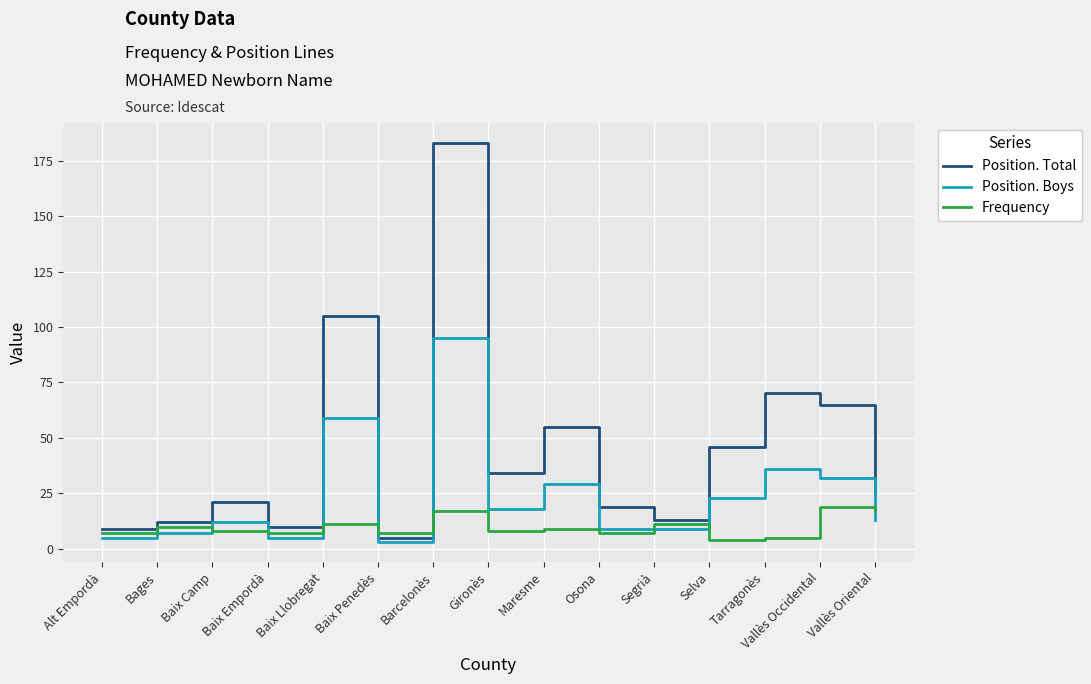

At how many categories does at least one series exceed 120?

1